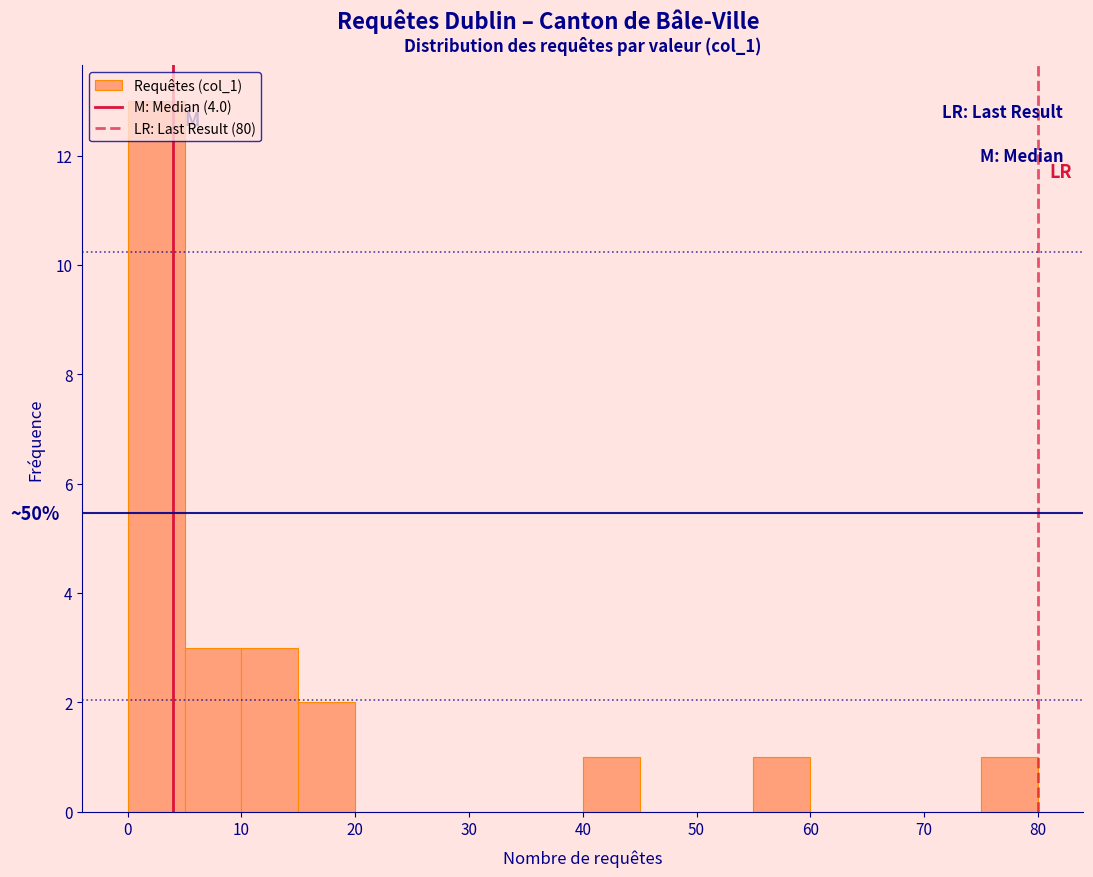

Which range on the x-axis has the tallest bar?

0 to 5